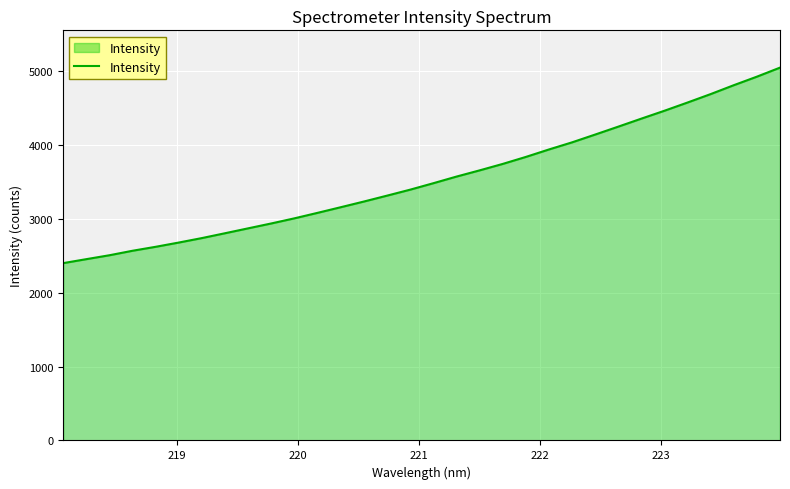

Count the number of data series in this chart.

1